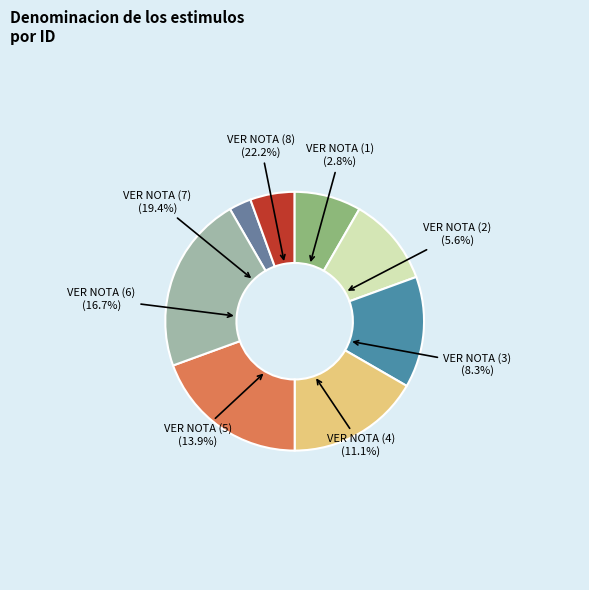

What percentage do VER NOTA (5) and VER NOTA (4) together represent?

25.0%